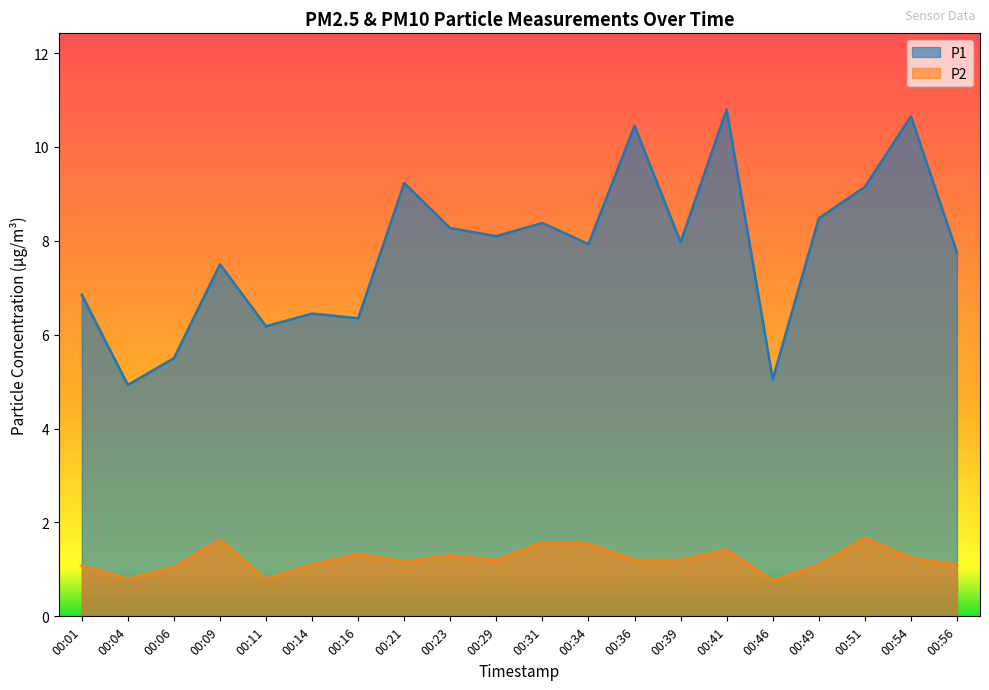

Which category has the lowest value in the P1 series?

00:04